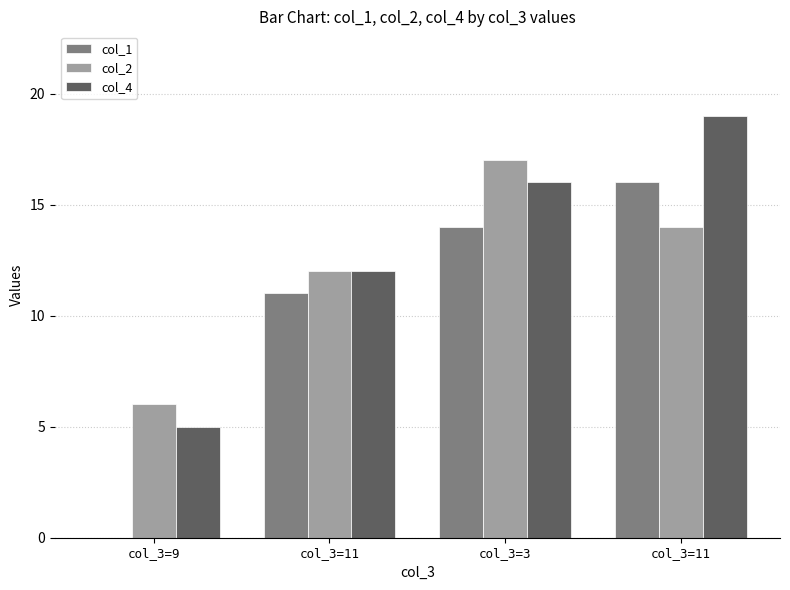

How many groups of bars are there?

4